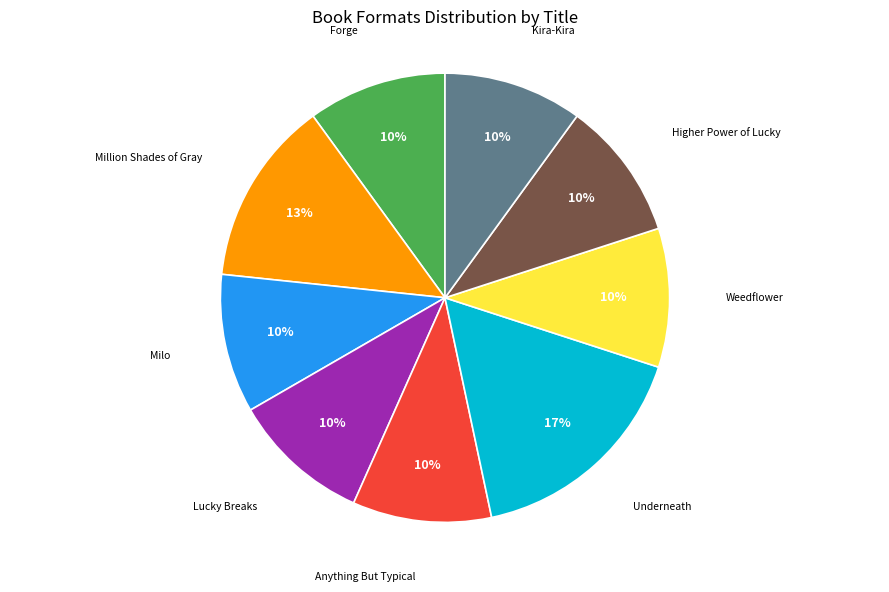

How many segments does this pie chart have?

9